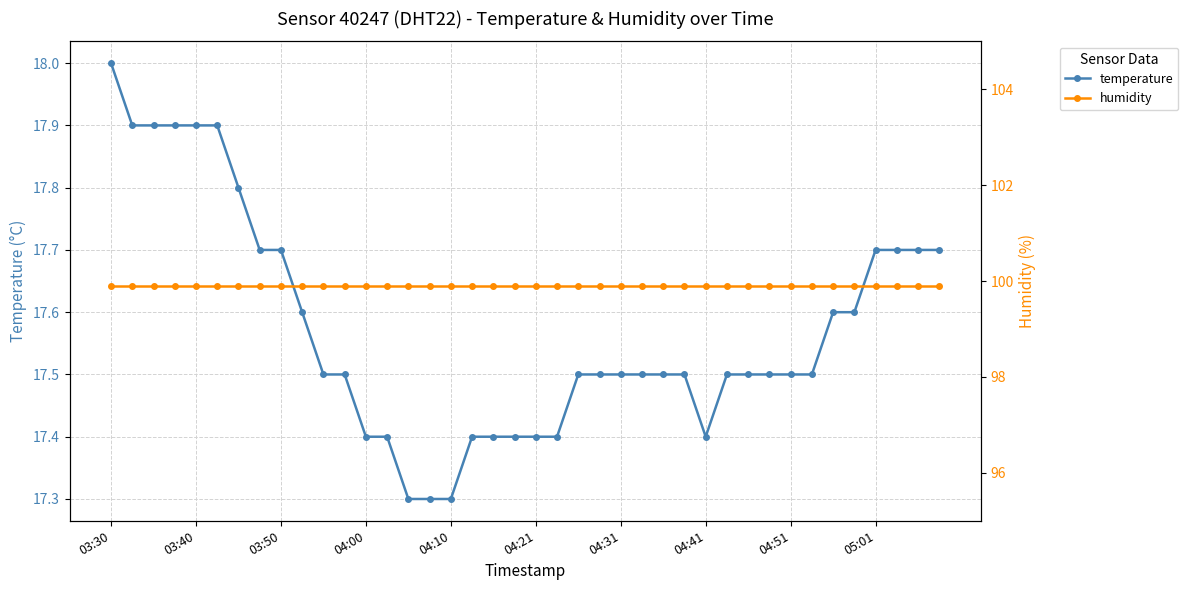

What is the average value of the humidity series?

99.9